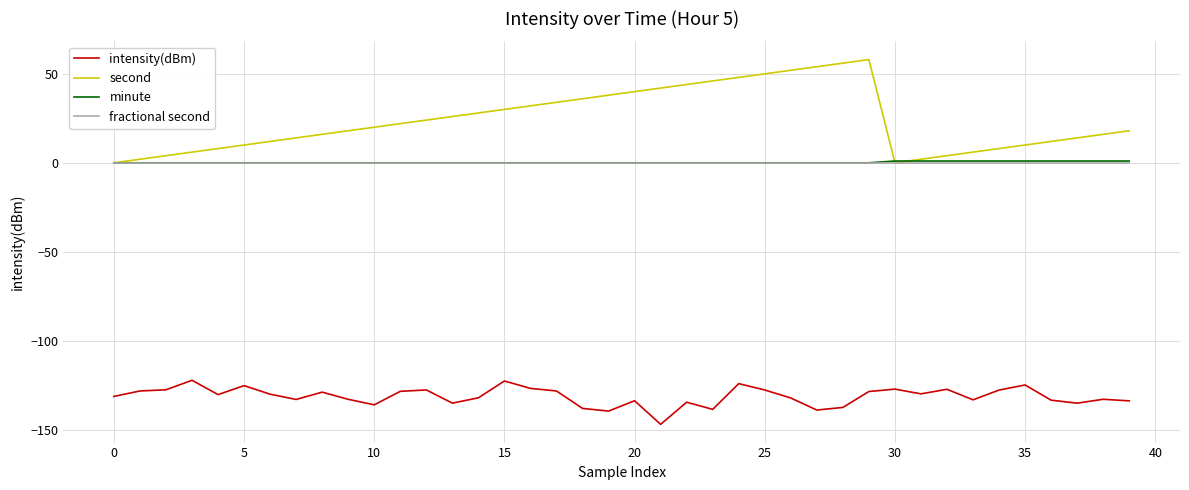

What is the minimum value for intensity(dBm)?

-147.0